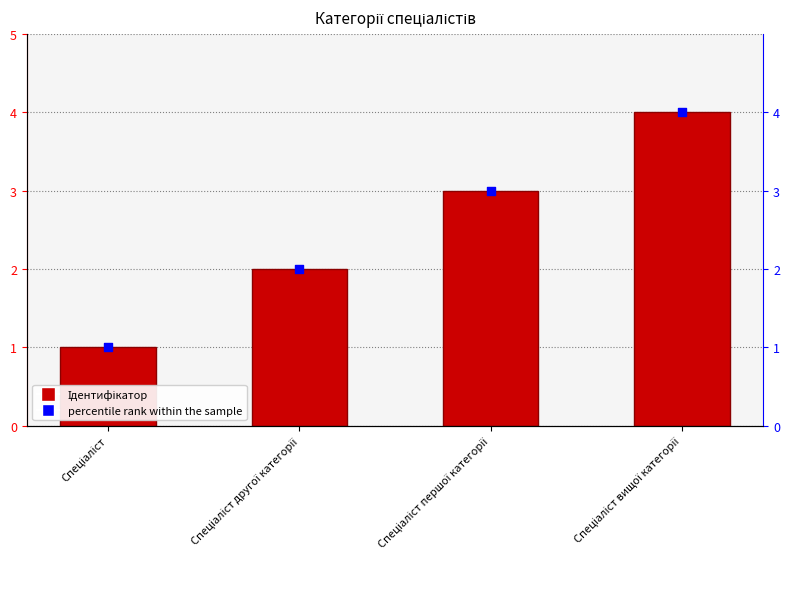

Is the value of percentile rank within the sample at Спеціаліст першої категорії greater than the value of Ідентифікатор at Спеціаліст?

Yes